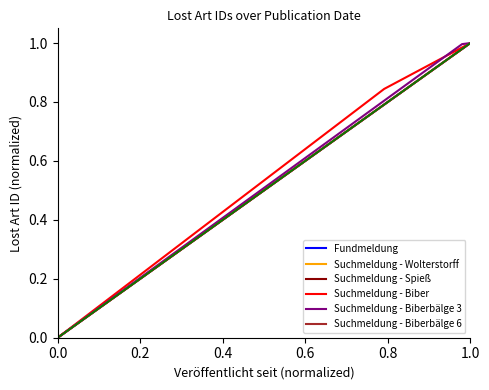

How many lines are shown in the chart?

6